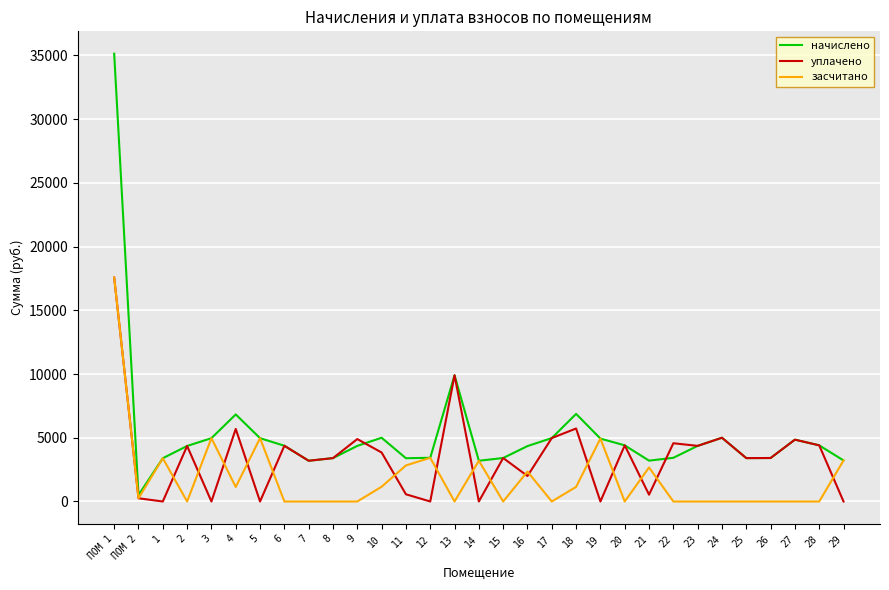

The value of начислено at 12 is 3427.9. True or false?

True